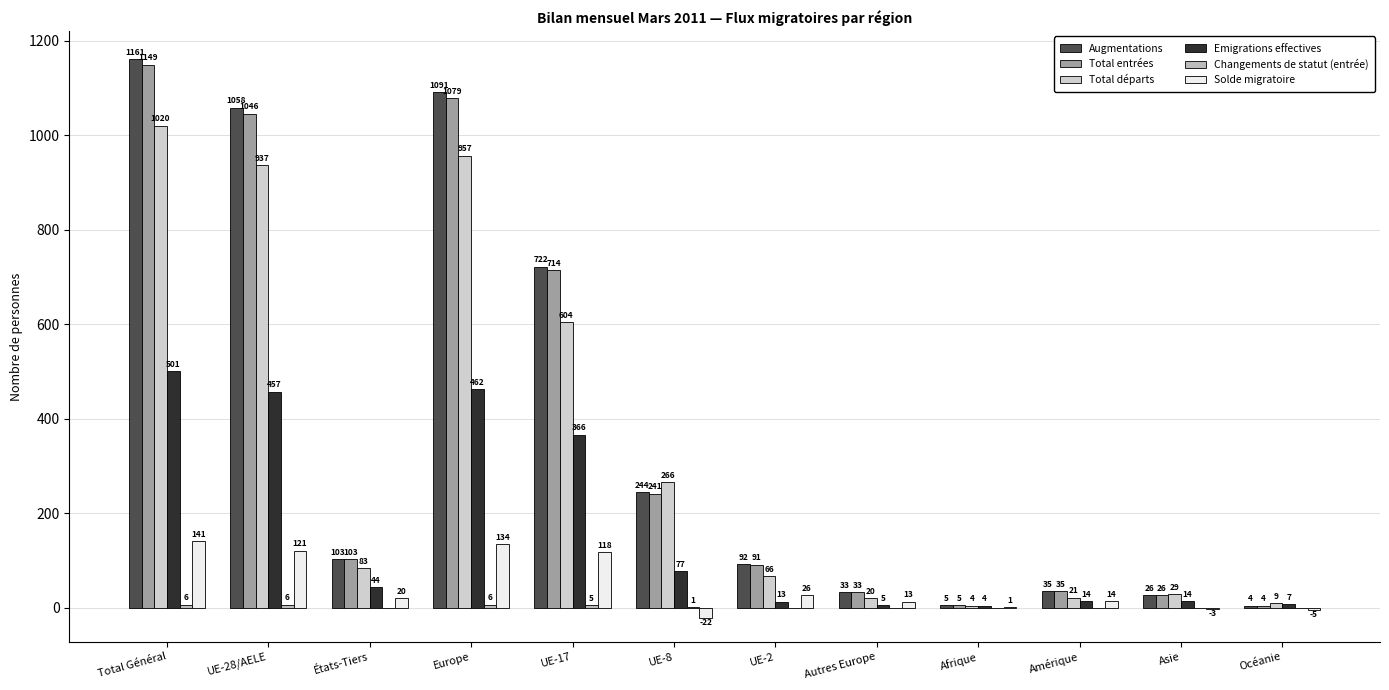

At which label does Solde migratoire reach its peak?

Total Général